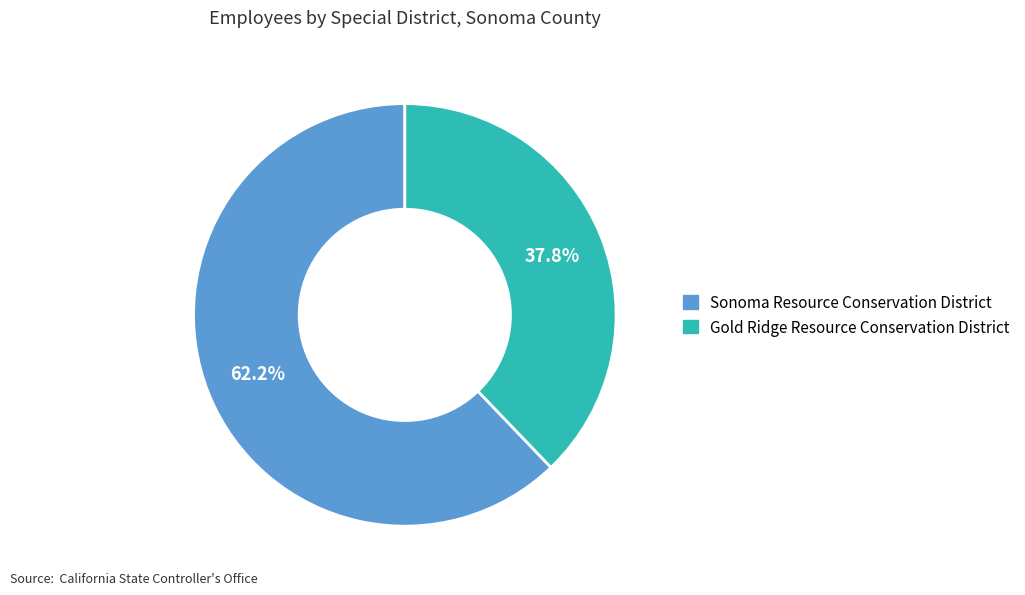

The Sonoma Resource Conservation District slice represents 62% of the pie. True or false?

True